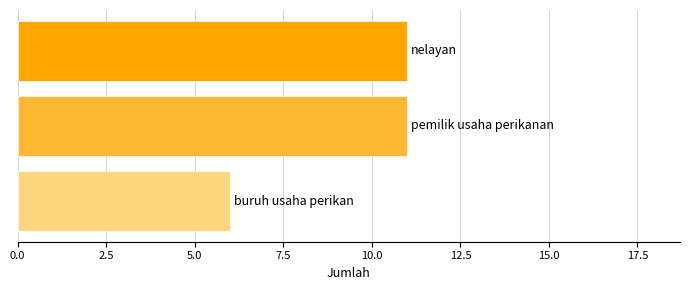

Reading top to bottom, list all the values displayed in this chart.

11	11	6